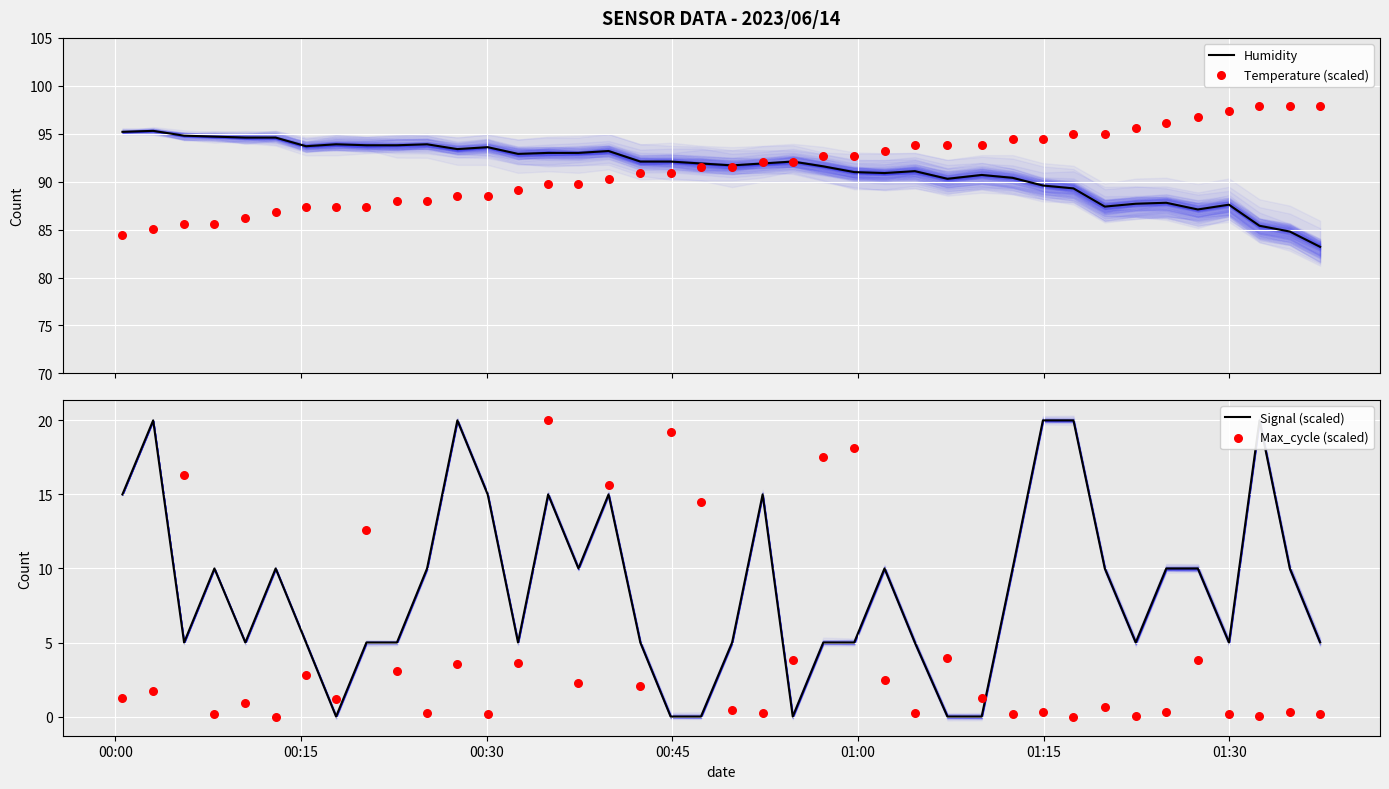

Which series contains the highest Y value?

Temperature (scaled)